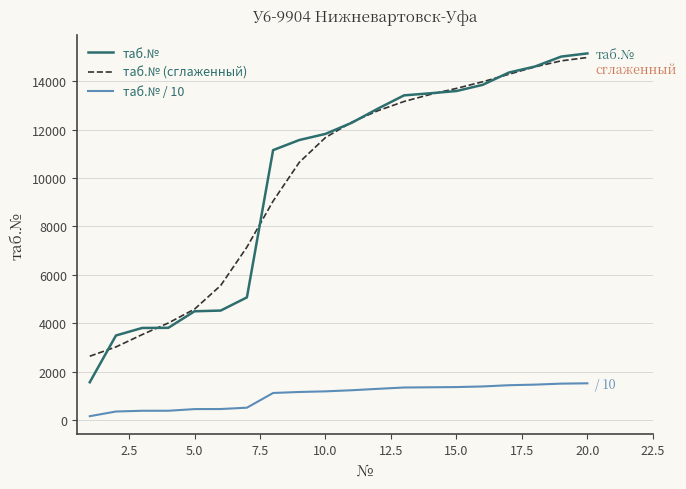

Which series has the widest spread of values?

таб.№